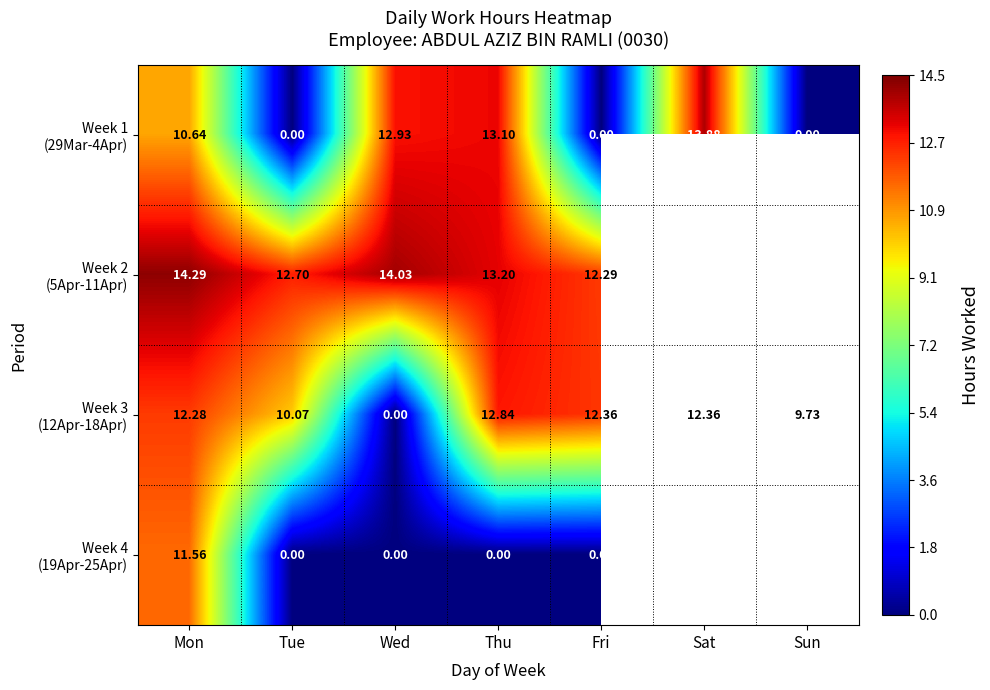

True or false: Week 2 (5Apr-11Apr) has a value of 12.3 at Fri.

True